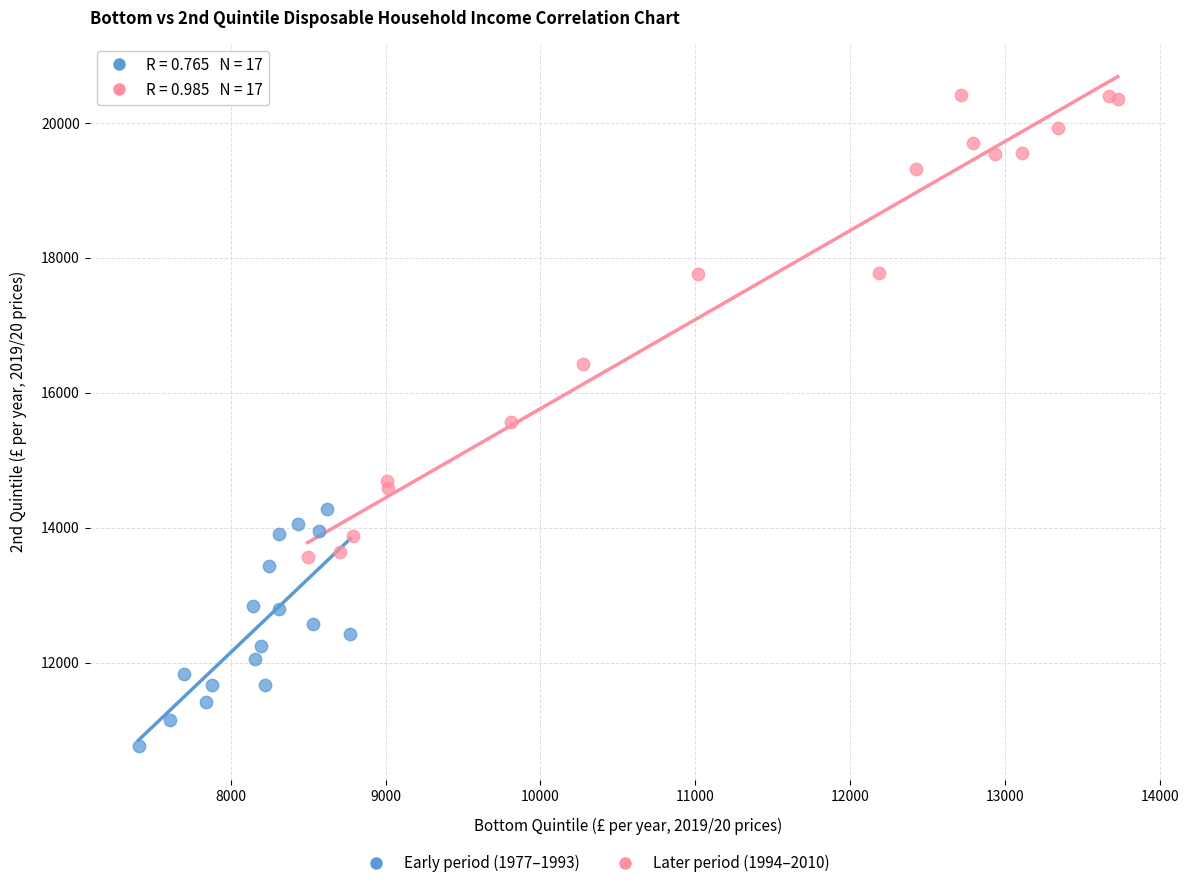

Which series contains the highest Y value?

Later period (1994–2010)